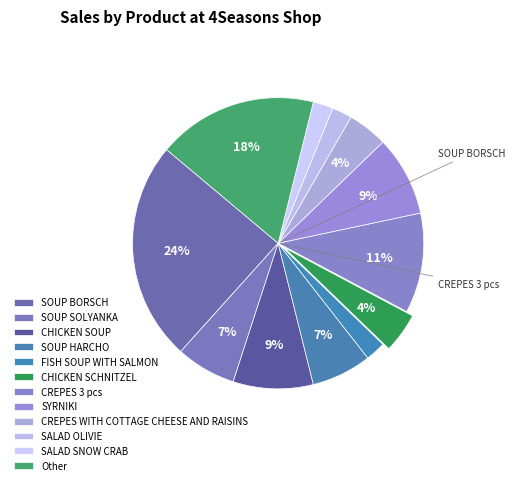

The CREPES WITH COTTAGE CHEESE AND RAISINS slice represents 1% of the pie. True or false?

False